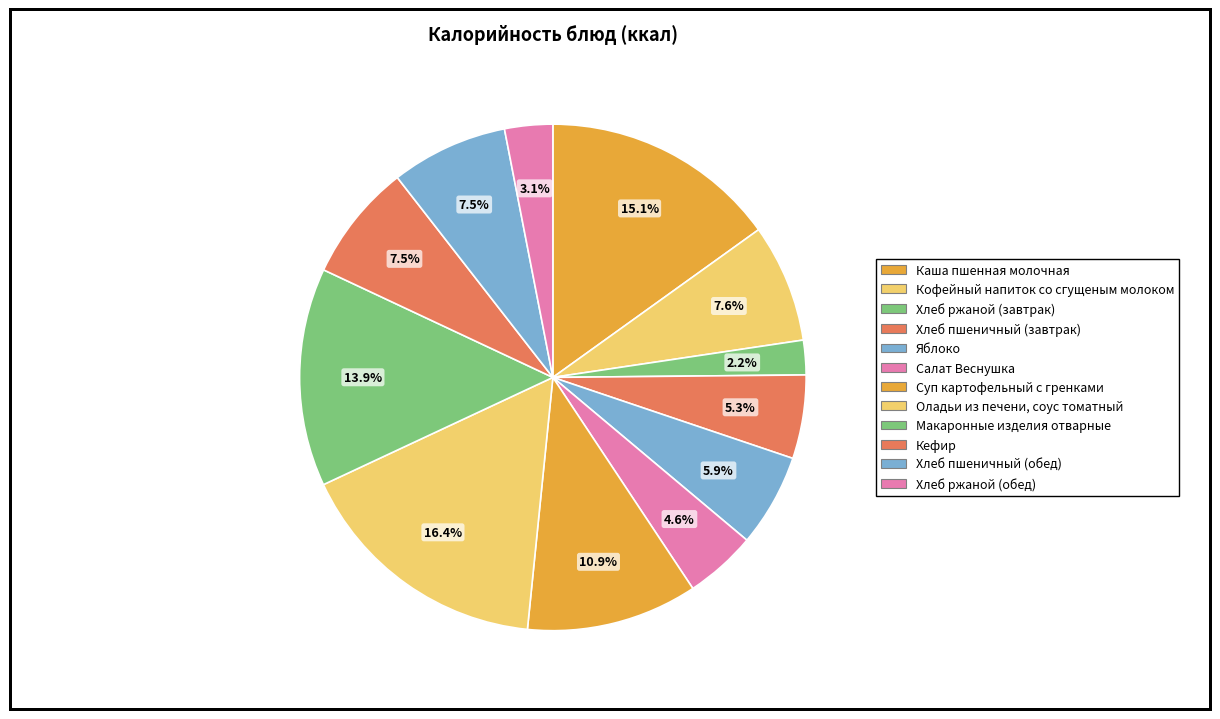

Which slice is the smallest?

Хлеб ржаной (завтрак)